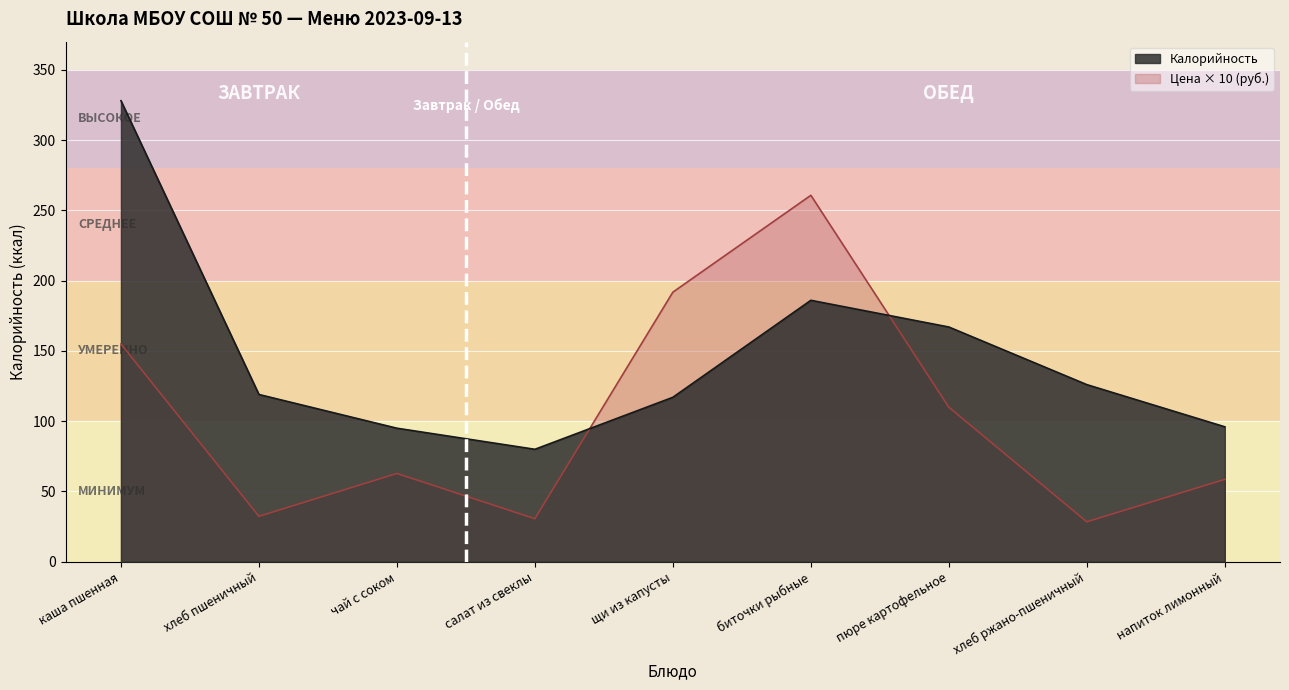

True or false: Цена has a value of 154.9 at каша пшенная.

True